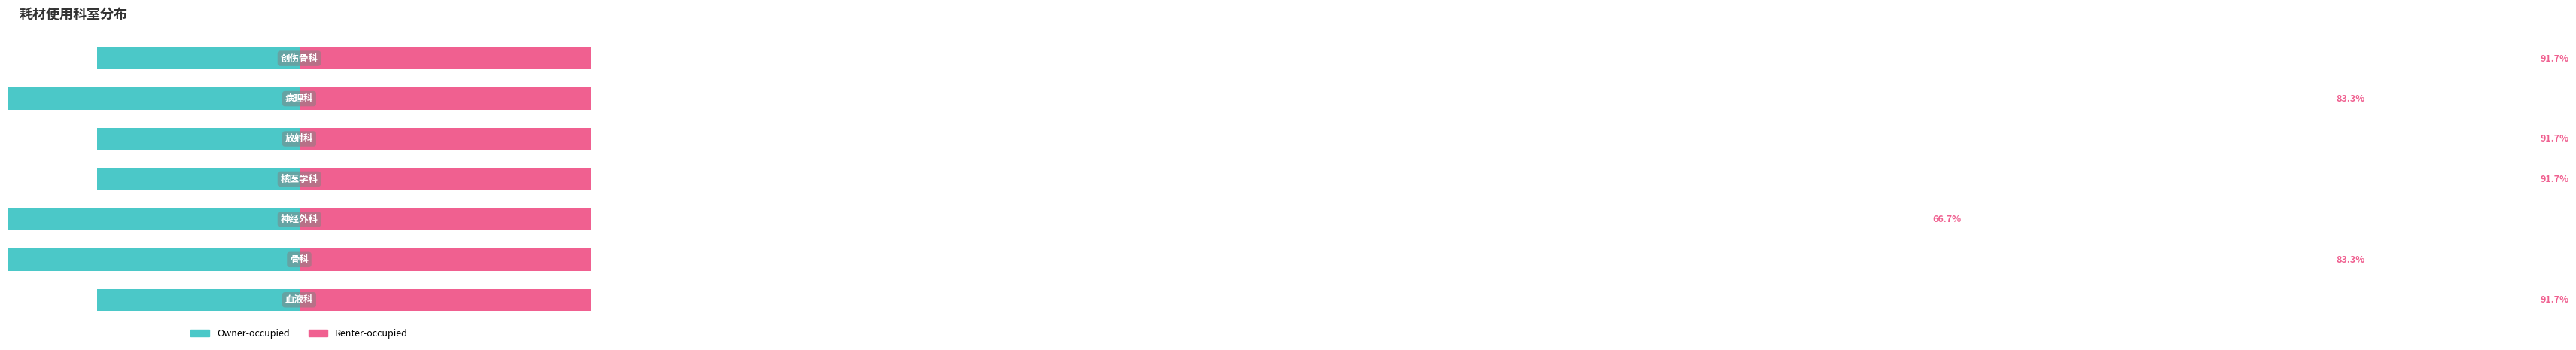

Is it true that Renter-occupied equals 158.3 at 3?

False